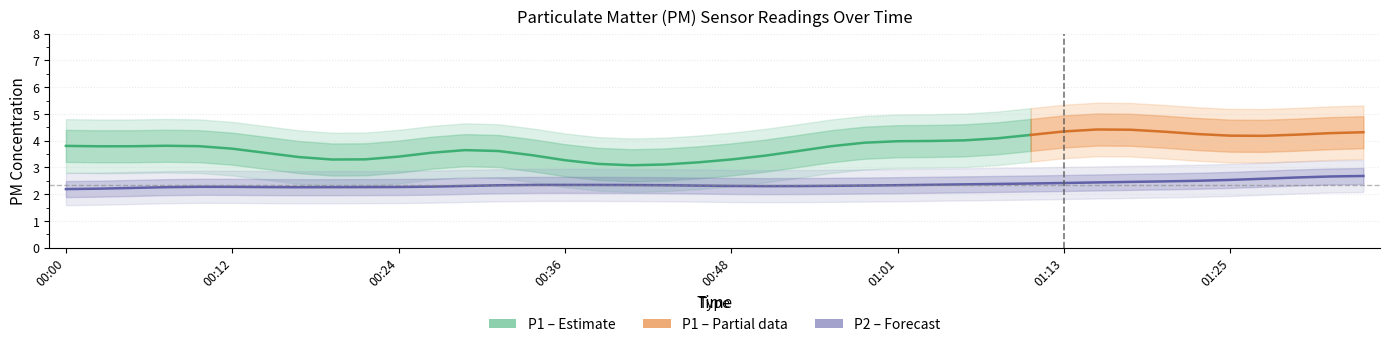

True or false: P1 and P2 intersect in this chart.

False